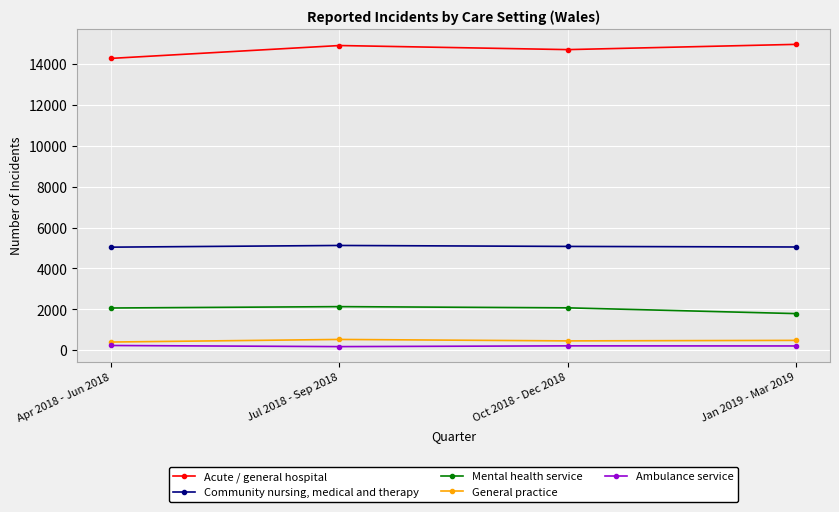

The value of Community nursing, medical and therapy at Apr 2018 - Jun 2018 is 5043. True or false?

True